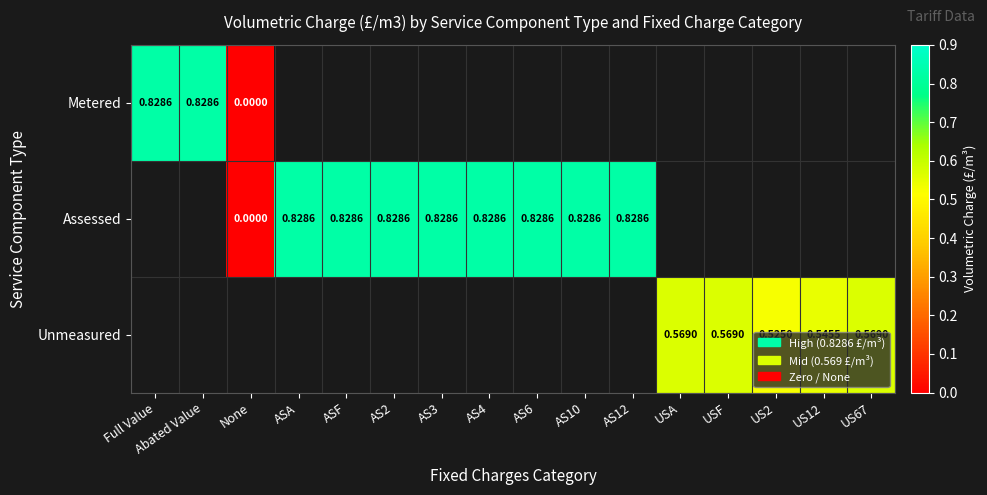

List the labels in order of Assessed value, smallest first.

Full Value, Abated Value, None, ASA, ASF, AS2, AS3, AS4, AS6, AS10, AS12, USA, USF, US2, US12, US67